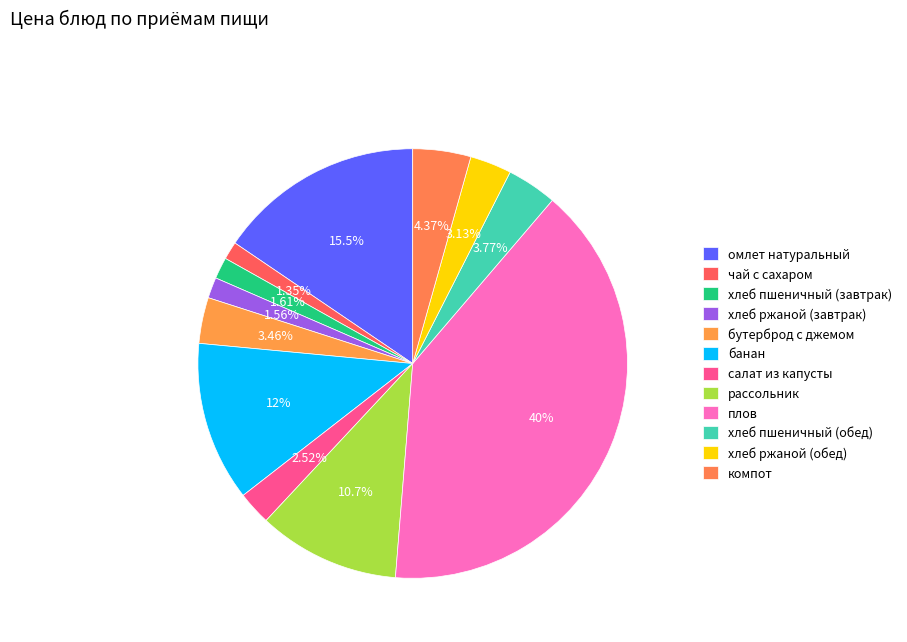

How many slices are in this pie chart?

12